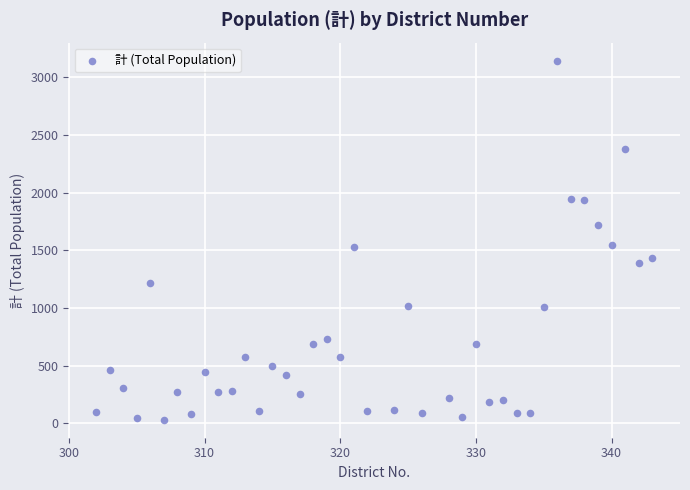

What is the range of Y values (max minus min)?

3112